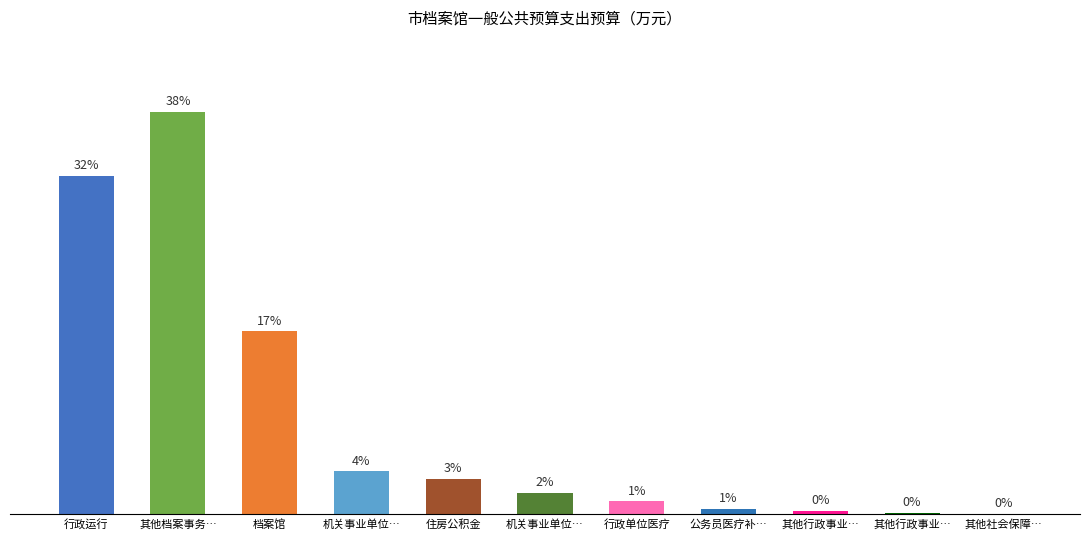

What value does the data have at 住房公积金?

14.1